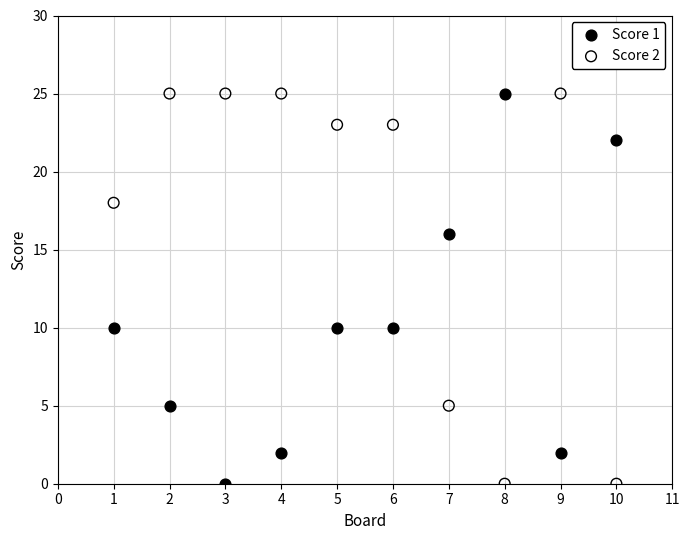

What is the X range (max minus min) for the scatter plot?

9